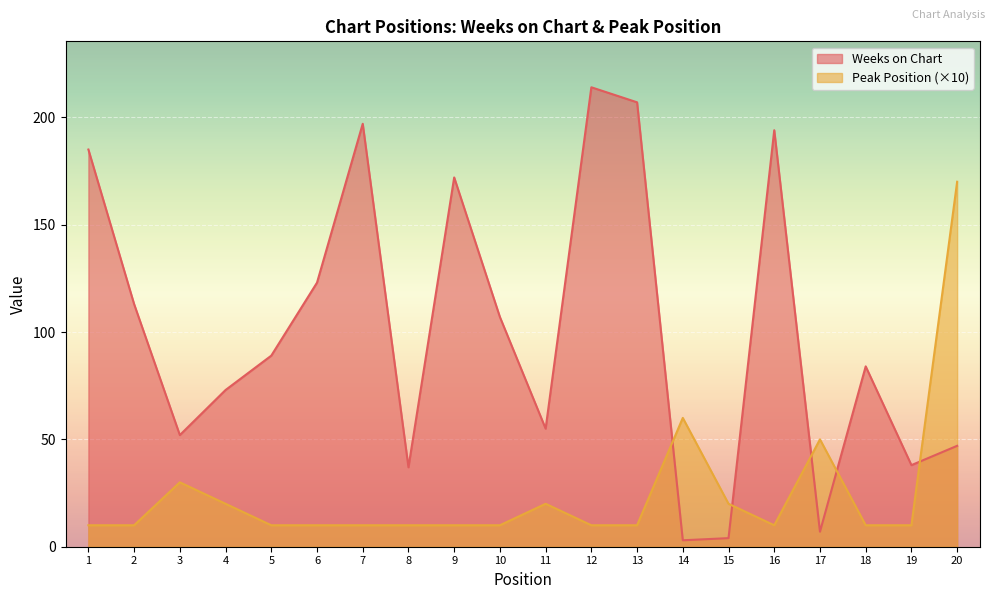

List the series in order of their peak value, highest first.

Weeks on Chart, Peak Position (×10)